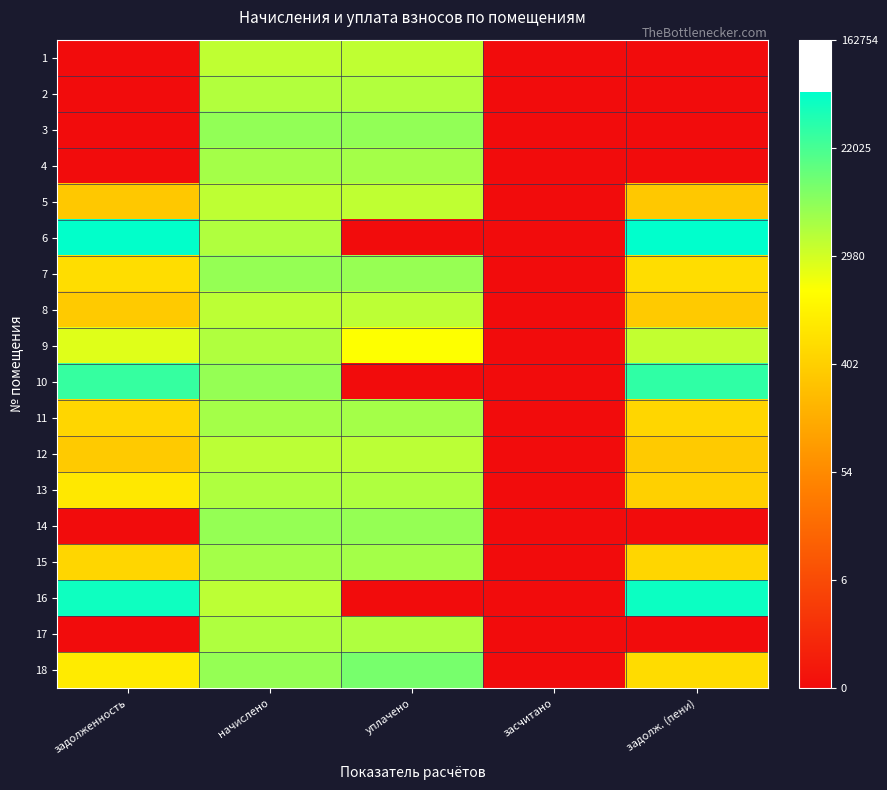

Reading left to right, transcribe all the data shown in this chart.

1: задолженность=0.0	начислено=8.3	уплачено=8.3	засчитано=0.0	задолж. (пени)=0.0
2: задолженность=0.0	начислено=8.5	уплачено=8.5	засчитано=0.0	задолж. (пени)=0.0
3: задолженность=0.0	начислено=8.9	уплачено=8.9	засчитано=0.0	задолж. (пени)=0.0
4: задолженность=0.0	начислено=8.6	уплачено=8.6	засчитано=0.0	задолж. (пени)=0.0
5: задолженность=5.8	начислено=8.3	уплачено=8.3	засчитано=0.0	задолж. (пени)=5.8
6: задолженность=11.0	начислено=8.5	уплачено=0.0	засчитано=0.0	задолж. (пени)=11.0
7: задолженность=6.4	начислено=8.9	уплачено=8.9	засчитано=0.0	задолж. (пени)=6.4
8: задолженность=5.8	начислено=8.3	уплачено=8.3	засчитано=0.0	задолж. (пени)=5.8
9: задолженность=7.8	начислено=8.5	уплачено=7.4	засчитано=0.0	задолж. (пени)=8.2
10: задолженность=10.2	начислено=8.9	уплачено=0.0	засчитано=0.0	задолж. (пени)=10.3
11: задолженность=6.2	начислено=8.7	уплачено=8.6	засчитано=0.0	задолж. (пени)=6.2
12: задолженность=5.9	начислено=8.3	уплачено=8.3	засчитано=0.0	задолж. (пени)=5.9
13: задолженность=6.7	начислено=8.5	уплачено=8.5	засчитано=0.0	задолж. (пени)=6.0
14: задолженность=0.0	начислено=8.9	уплачено=8.9	засчитано=0.0	задолж. (пени)=0.0
15: задолженность=6.2	начислено=8.7	уплачено=8.7	засчитано=0.0	задолж. (пени)=6.2
16: задолженность=10.8	начислено=8.3	уплачено=0.0	засчитано=0.0	задолж. (пени)=10.8
17: задолженность=0.0	начислено=8.5	уплачено=8.5	засчитано=0.0	задолж. (пени)=0.0
18: задолженность=6.8	начислено=8.9	уплачено=9.3	засчитано=0.0	задолж. (пени)=6.4